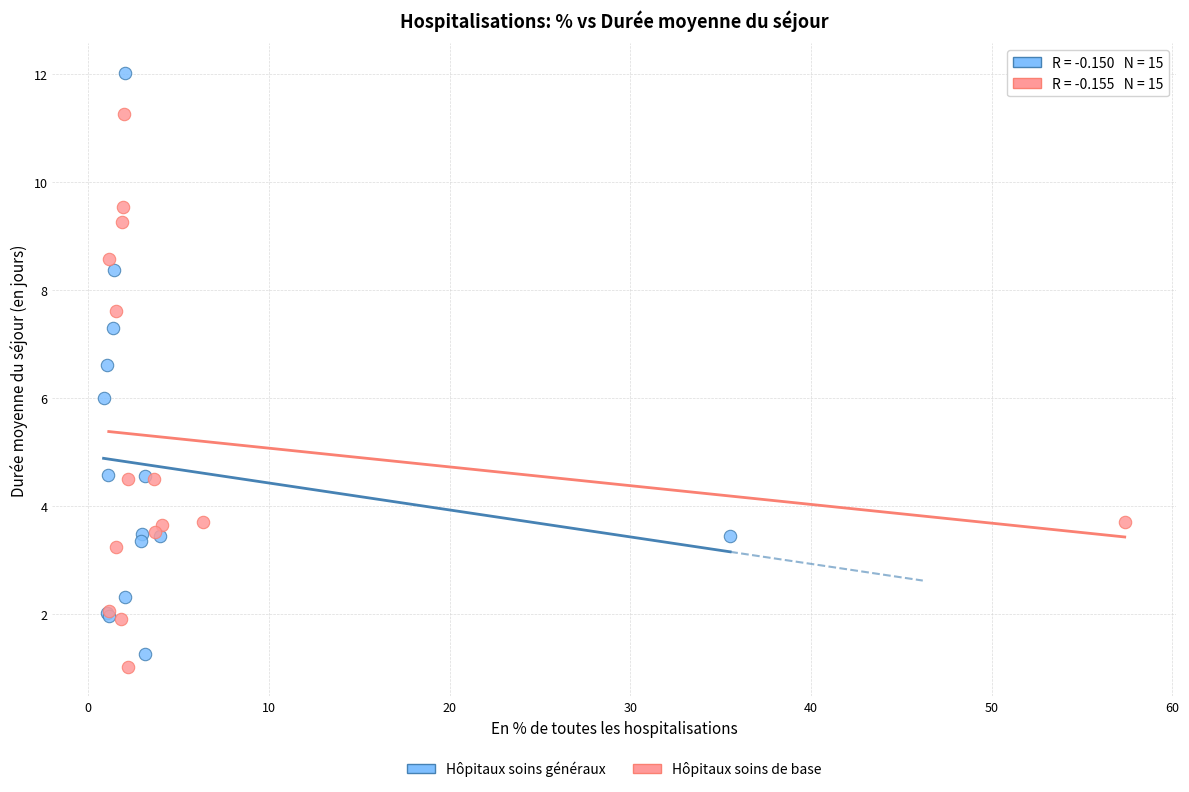

Which series has the largest Y range (max minus min)?

Hôpitaux soins généraux